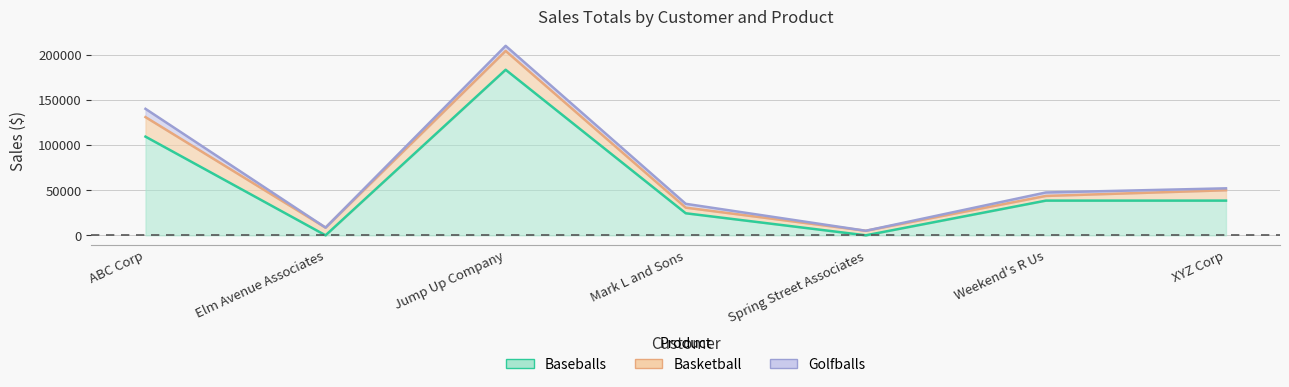

What is the total value across all series at ABC Corp?

139963.1